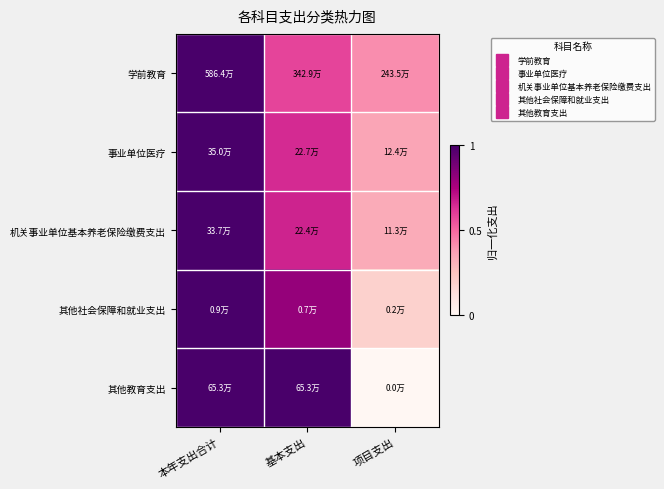

Reading left to right, extract all data points from this chart.

学前教育: 本年支出合计=1.0	基本支出=0.6	项目支出=0.4
事业单位医疗: 本年支出合计=1.0	基本支出=0.6	项目支出=0.4
机关事业单位基本养老保险缴费支出: 本年支出合计=1.0	基本支出=0.7	项目支出=0.3
其他社会保障和就业支出: 本年支出合计=1.0	基本支出=0.8	项目支出=0.2
其他教育支出: 本年支出合计=1.0	基本支出=1.0	项目支出=0.0